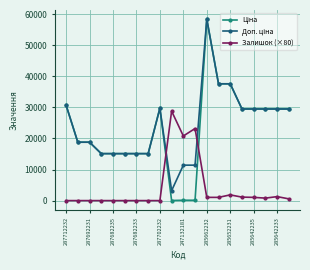

At how many categories does at least one series exceed 25724?

11